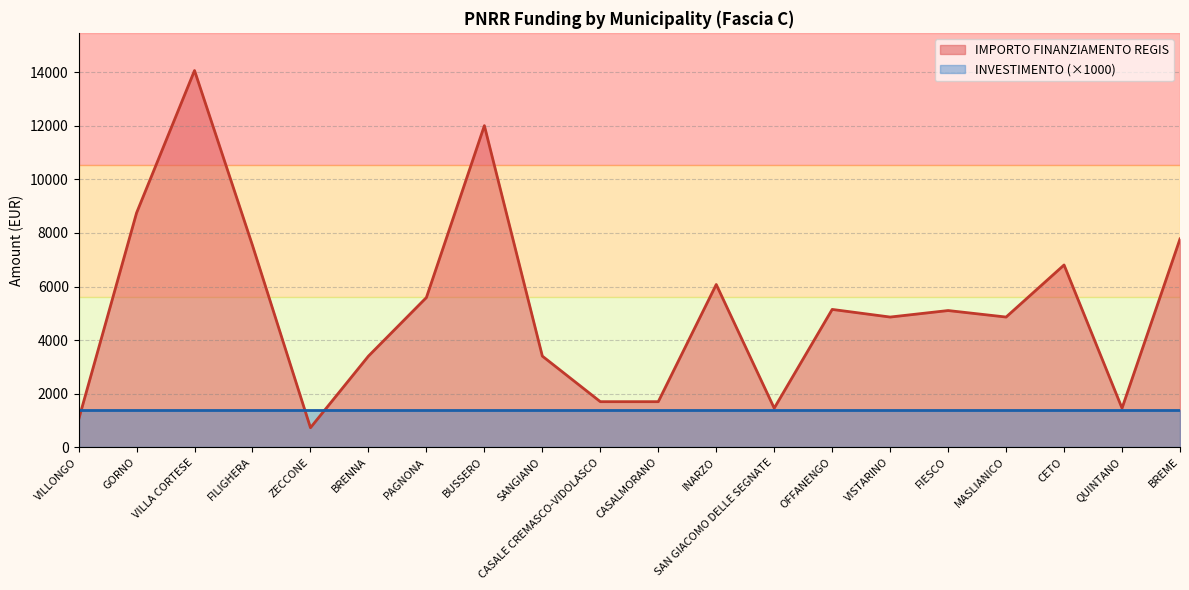

The value at QUINTANO is 1458. True or false?

True